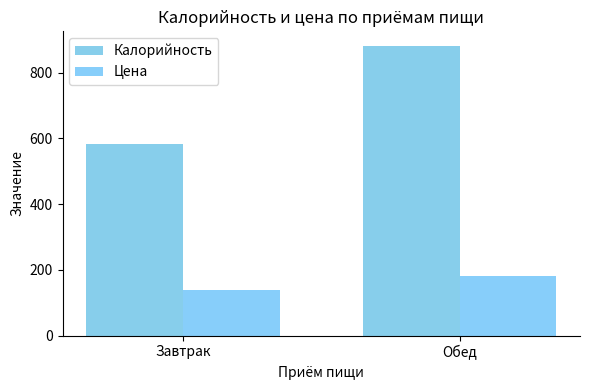

Reading left to right, extract all data points from this chart.

Калорийность: Завтрак=582.3	Обед=882.1
Цена: Завтрак=139.6	Обед=180.9